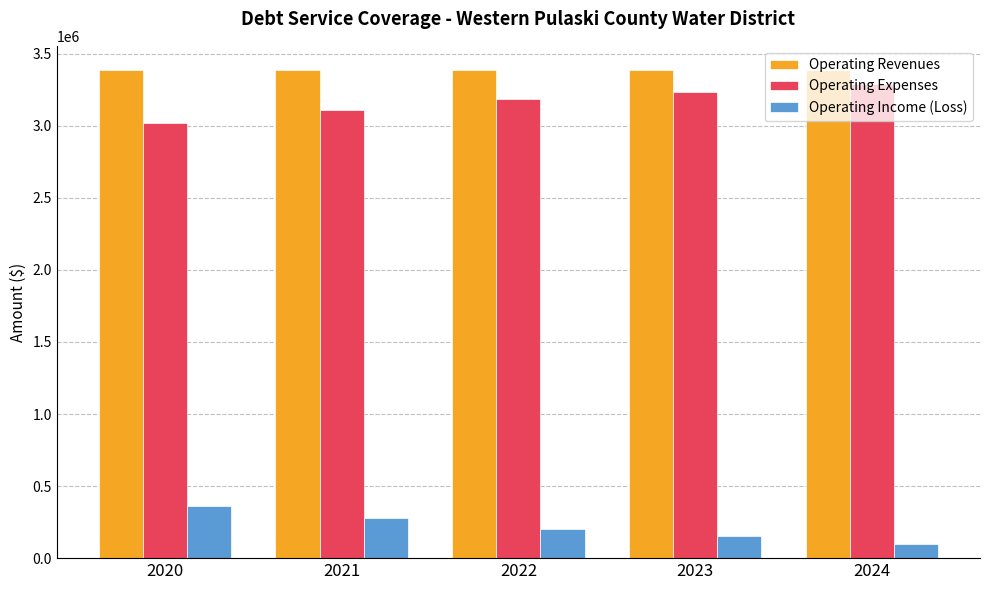

What value does the Operating Revenues series have at 2022?

3385440.0